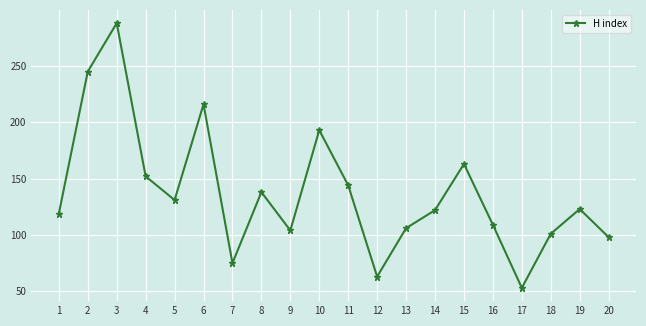

The chart shows a value of 245 at 2. True or false?

True